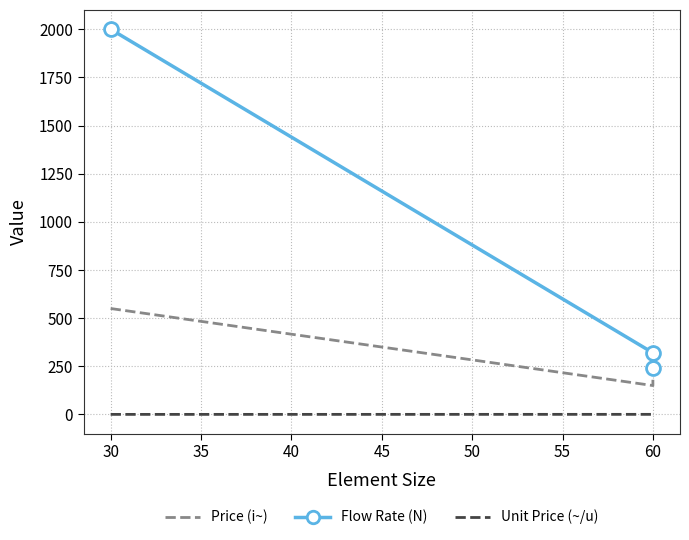

The value of Price (i~) at 30 is 187.3. True or false?

False